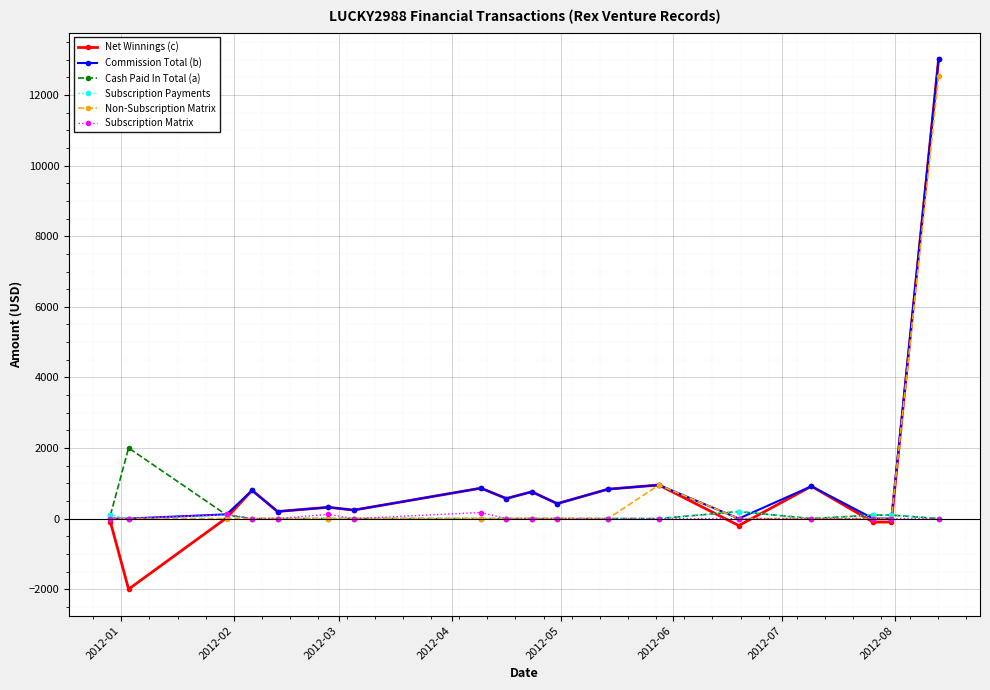

Which series has the widest spread of values?

Net Winnings (c)